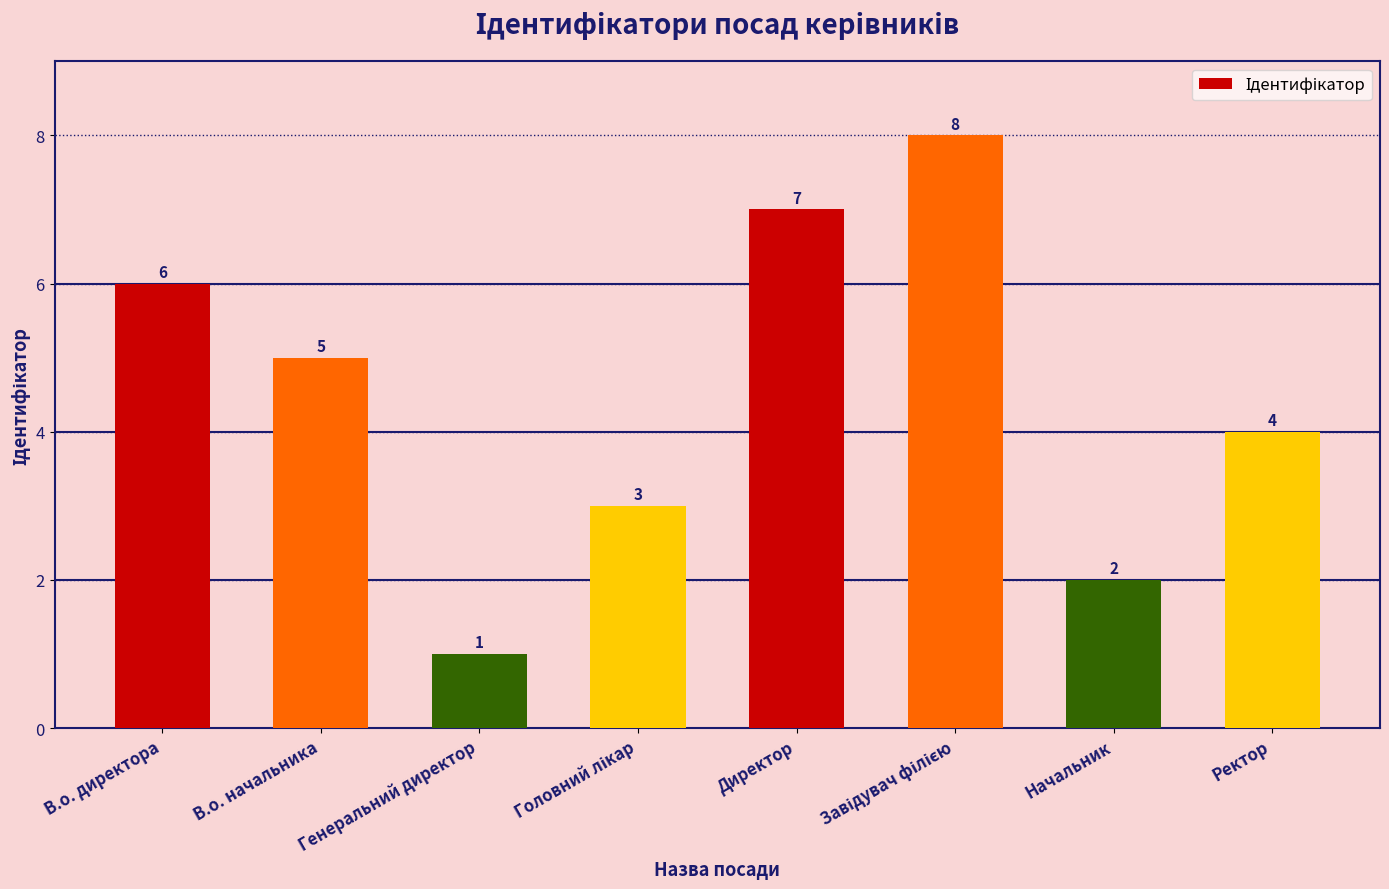

Between Директор and Ректор, which is larger?

Директор